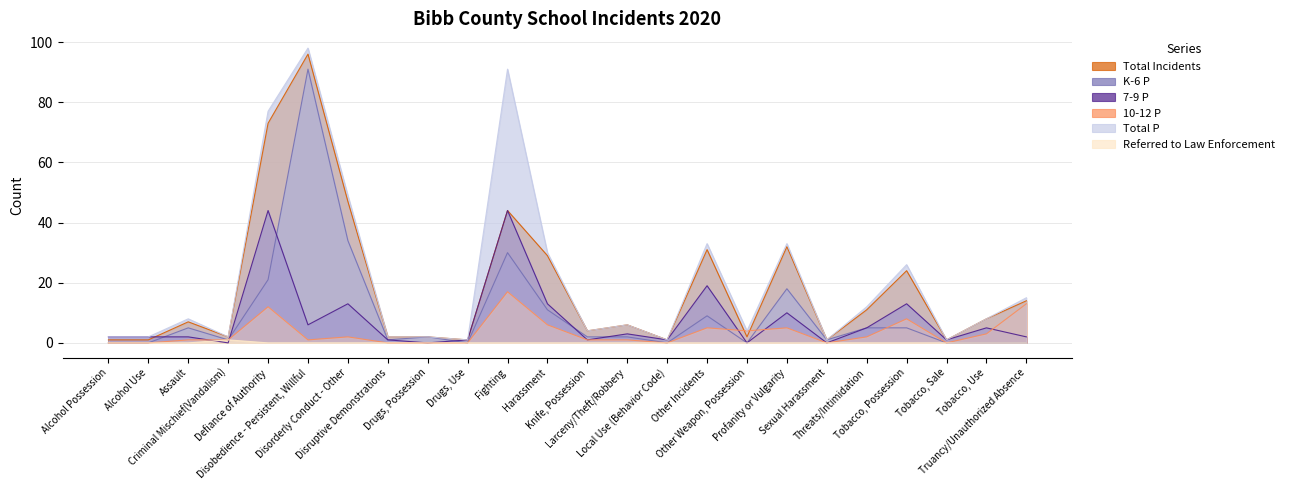

Reading left to right, extract all data points from this chart.

Total Incidents: 1	1	7	2	73	96	47	2	2	1	44	29	4	6	1	31	2	32	1	11	24	1	8	14
K-6 P: 0	0	5	1	21	91	34	1	2	0	30	11	2	2	0	9	0	18	1	5	5	0	0	0
7-9 P: 2	2	2	0	44	6	13	1	0	1	44	13	1	3	1	19	0	10	0	5	13	1	5	2
10-12 P: 0	0	1	1	12	1	2	0	0	0	17	6	1	1	0	5	4	5	0	2	8	0	3	13
Total P: 2	2	8	2	77	98	49	2	2	1	91	30	4	6	1	33	4	33	1	12	26	1	8	15
Referred to Law Enforcement: 0	0	0	1	0	0	0	0	0	0	0	0	0	0	0	0	0	0	0	0	0	0	0	0